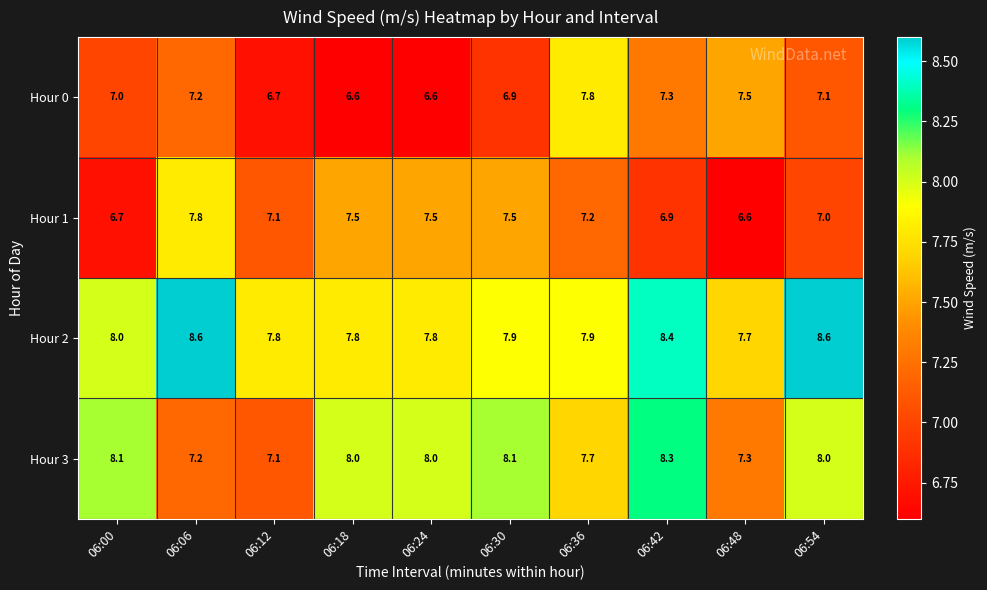

Rank the series at 06:30 from lowest to highest value.

Hour 0, Hour 1, Hour 2, Hour 3